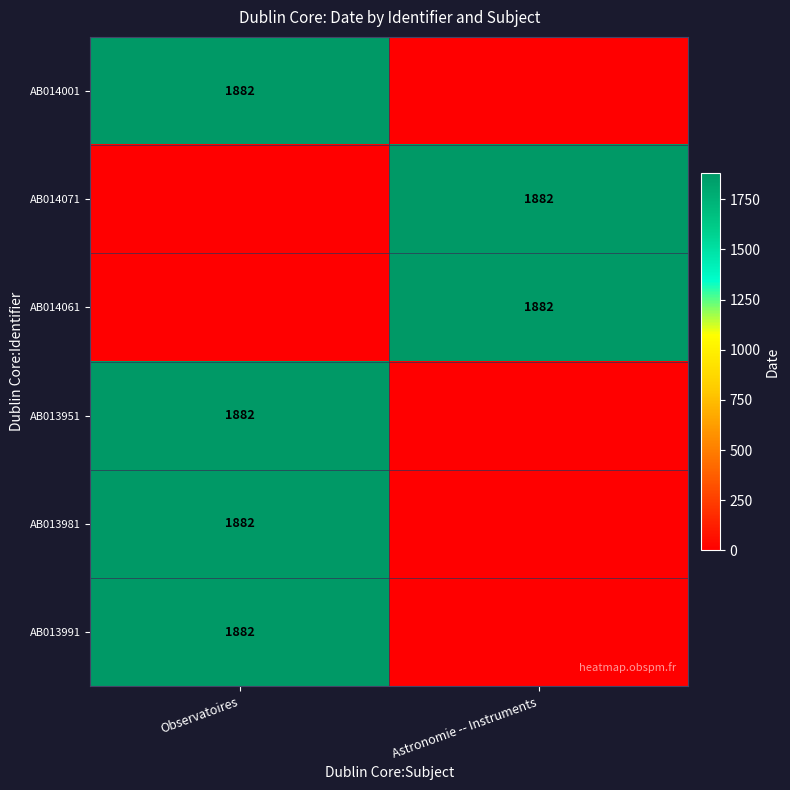

Is it true that AB014061 equals 3252 at Astronomie -- Instruments?

False